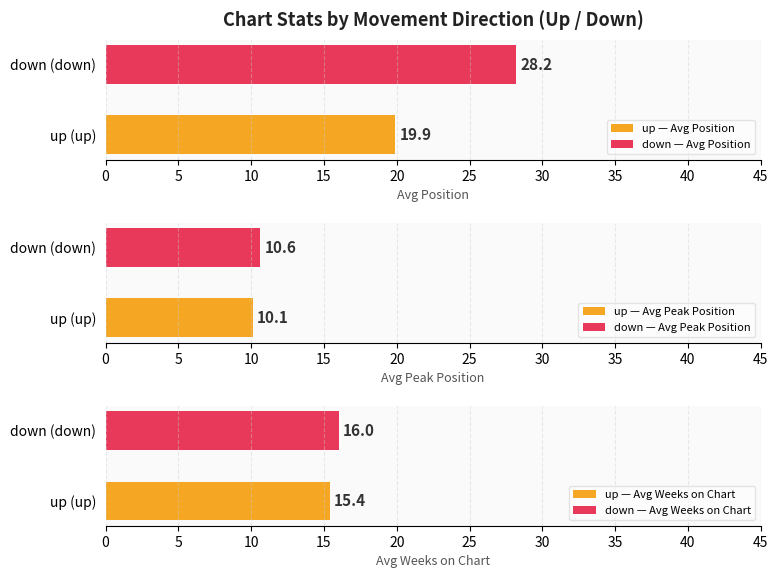

What is the highest value of the up — Avg Position series?

19.9